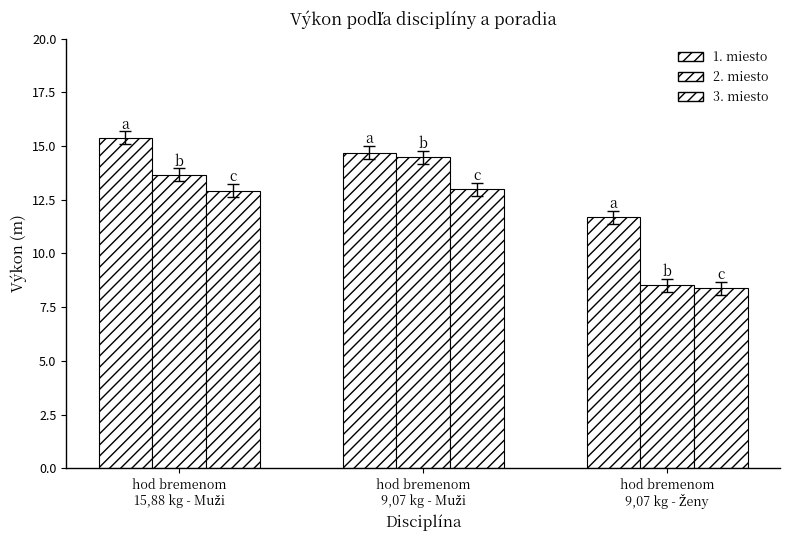

How many values in the 1. miesto series exceed 14?

2